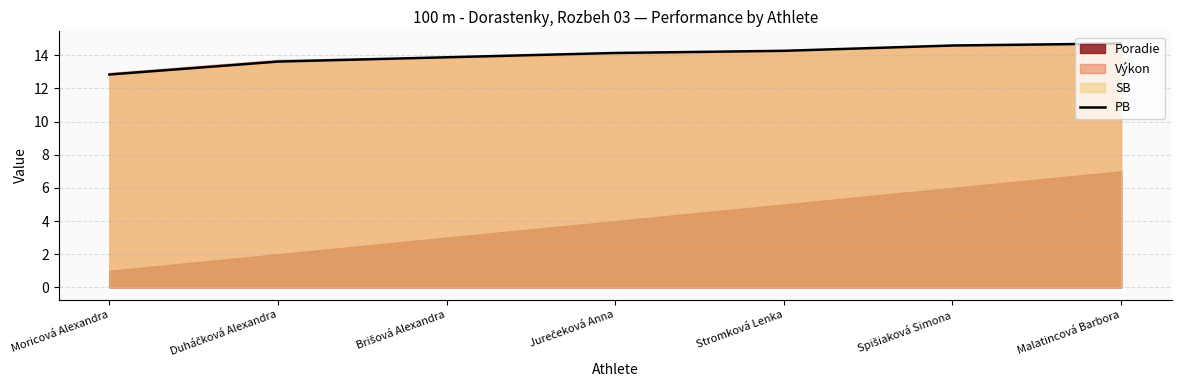

True or false: there are more than 1 points higher than both neighbors.

False